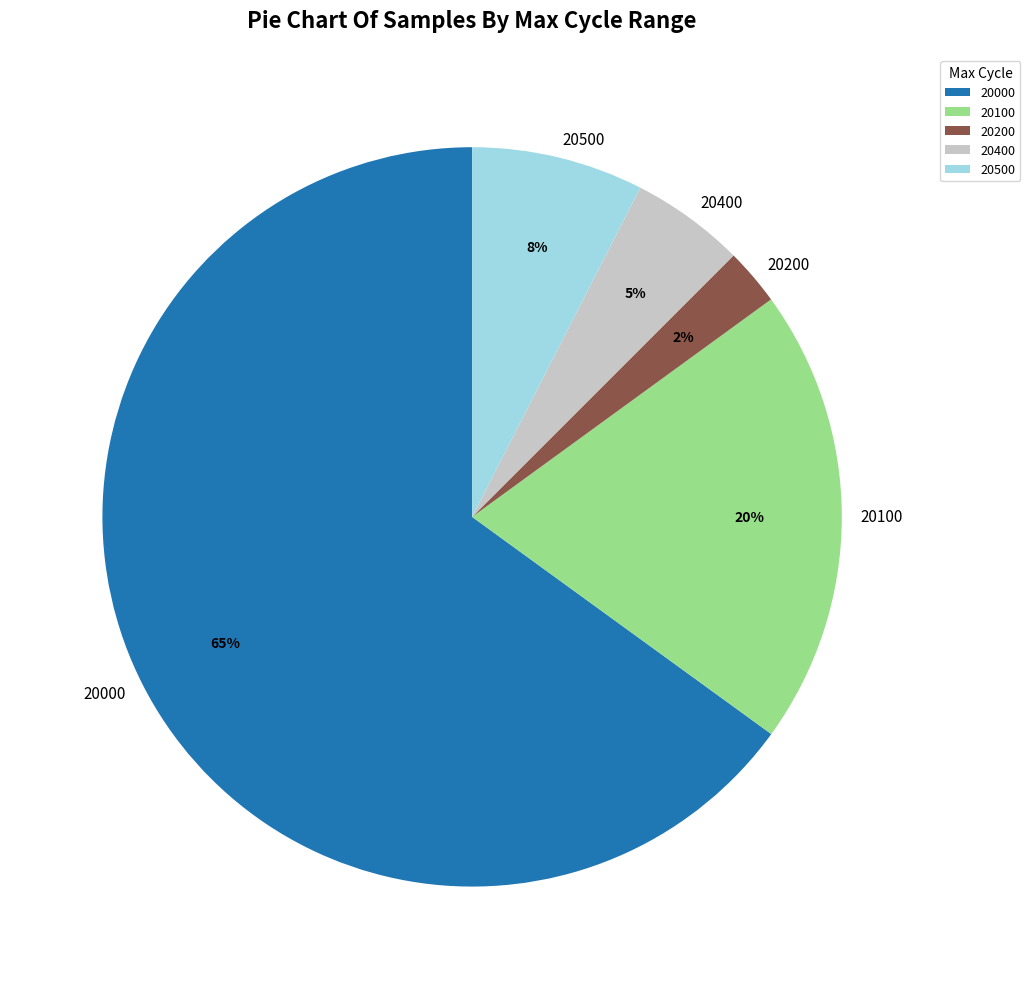

Count the number of slices in the pie.

5